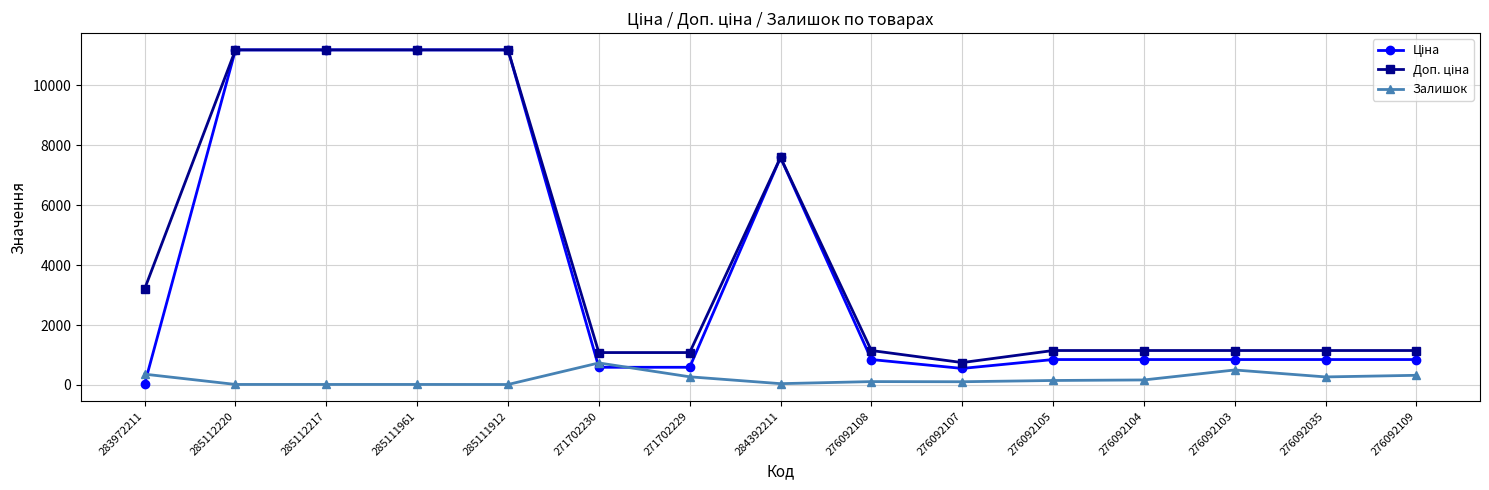

The Залишок series shows 312.8 at 271702230. True or false?

False